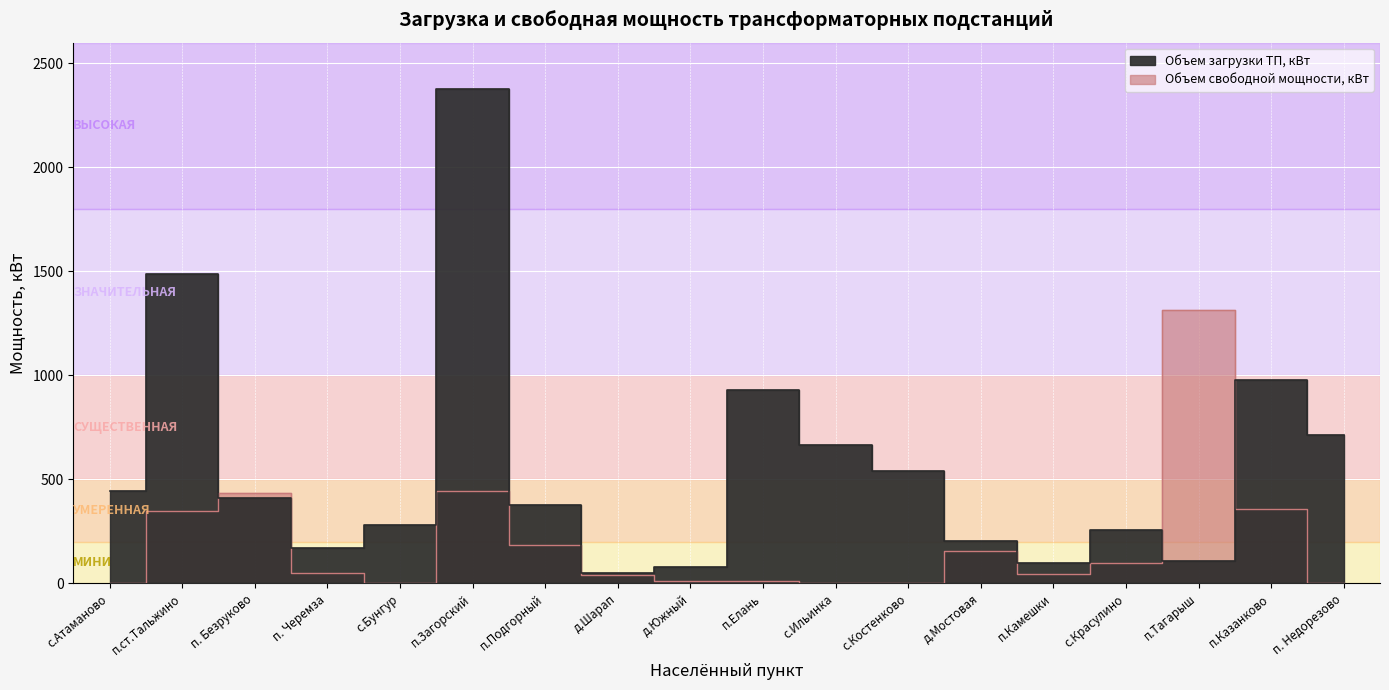

Reading left to right, list all the values displayed in this chart.

Объем загрузки ТП, кВт: 445.0	1487.7	410.2	171.7	278.6	2375.0	377.6	47.9	80.0	930.9	666.8	538.1	202.7	97.6	257.8	109.4	976.1	712.0
Объем свободной мощности, кВт: 0.0	349.9	435.3	50.8	0.0	445.3	183.1	41.1	9.0	12.5	0.2	0.0	153.3	44.8	98.2	1314.6	358.9	0.0